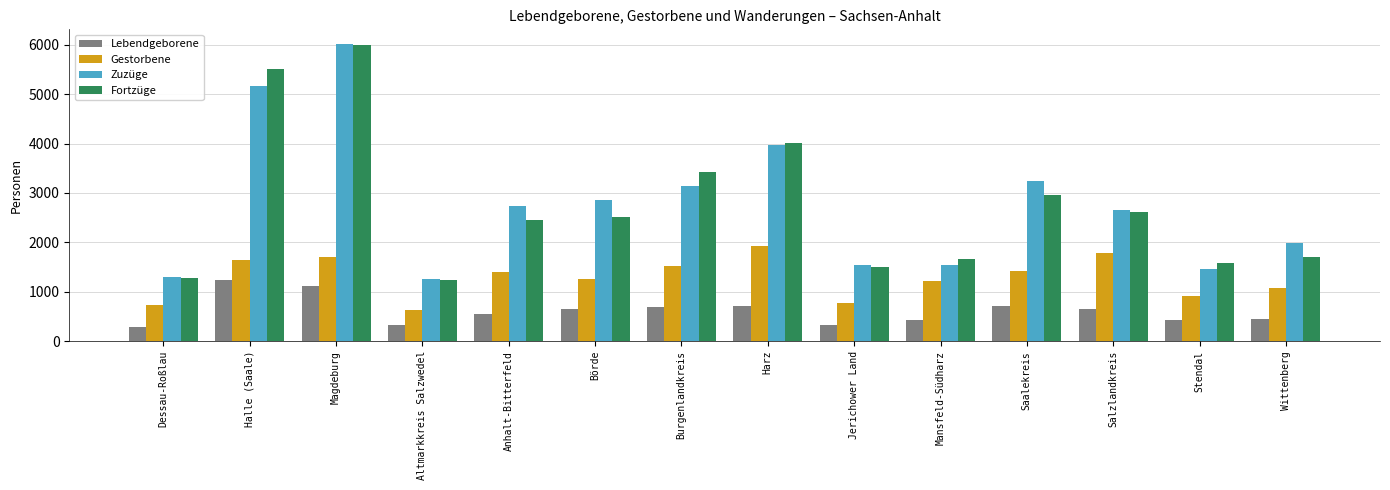

What is the difference between the highest and lowest values at Saalekreis?

2537